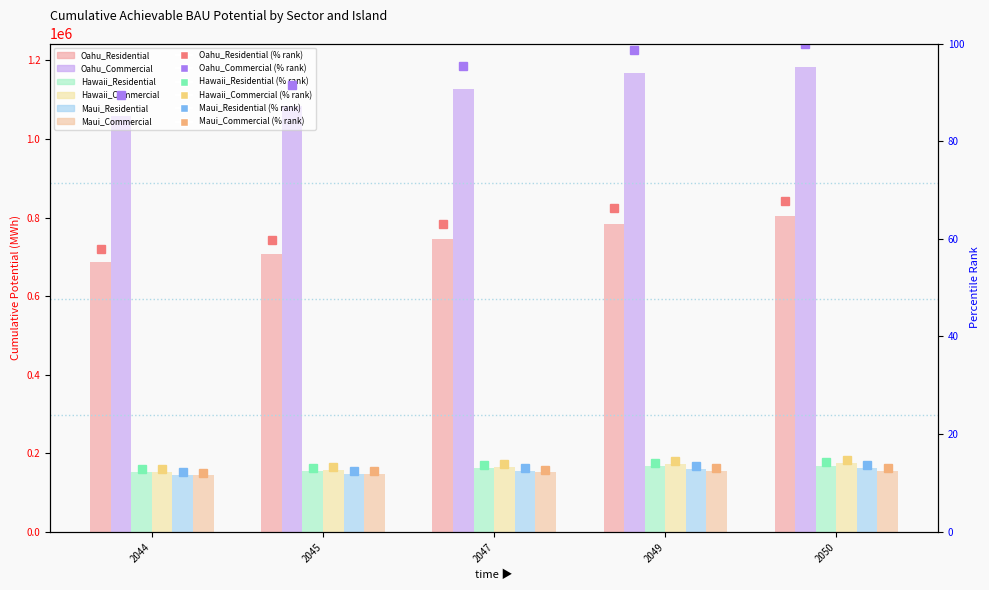

At which label does Oahu_Commercial first exceed 1128378?

2047